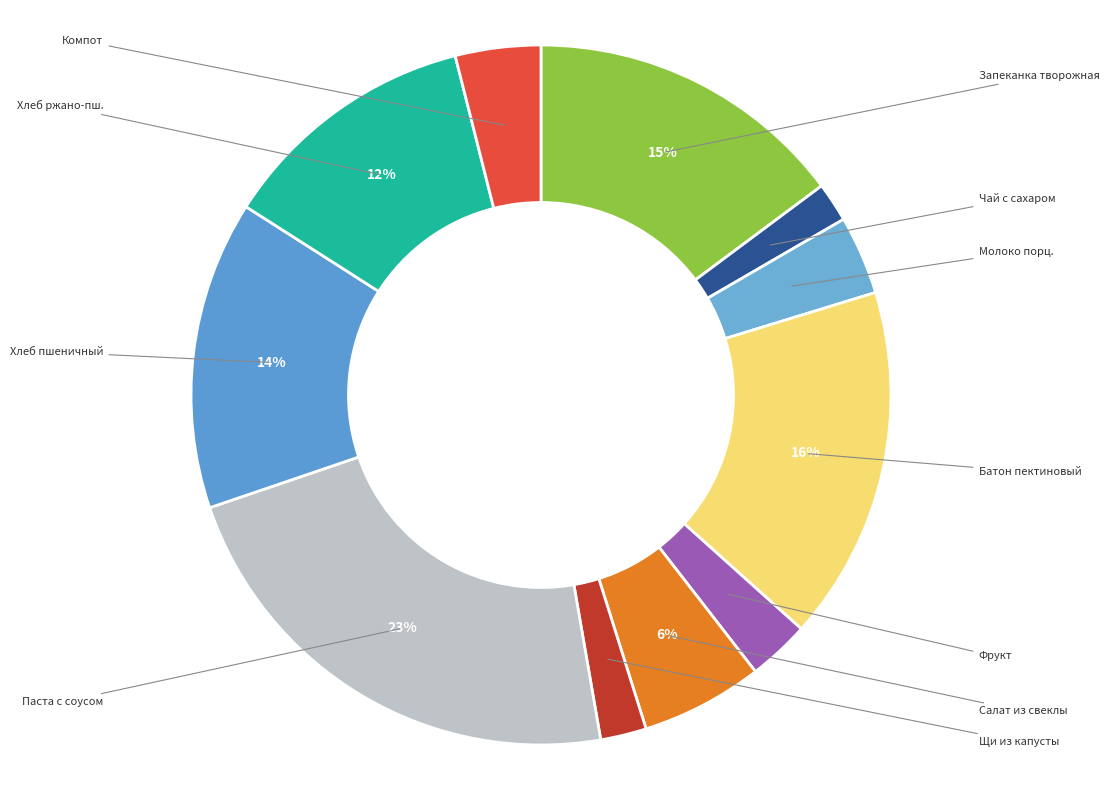

How many segments does this pie chart have?

11